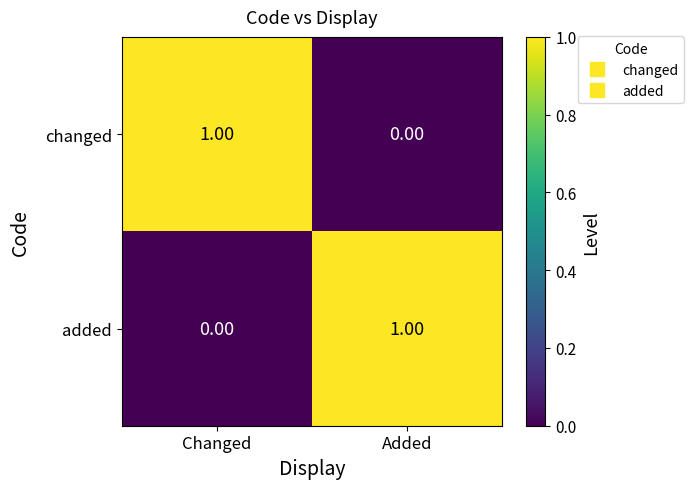

Where is added nearest to the value 0?

Changed